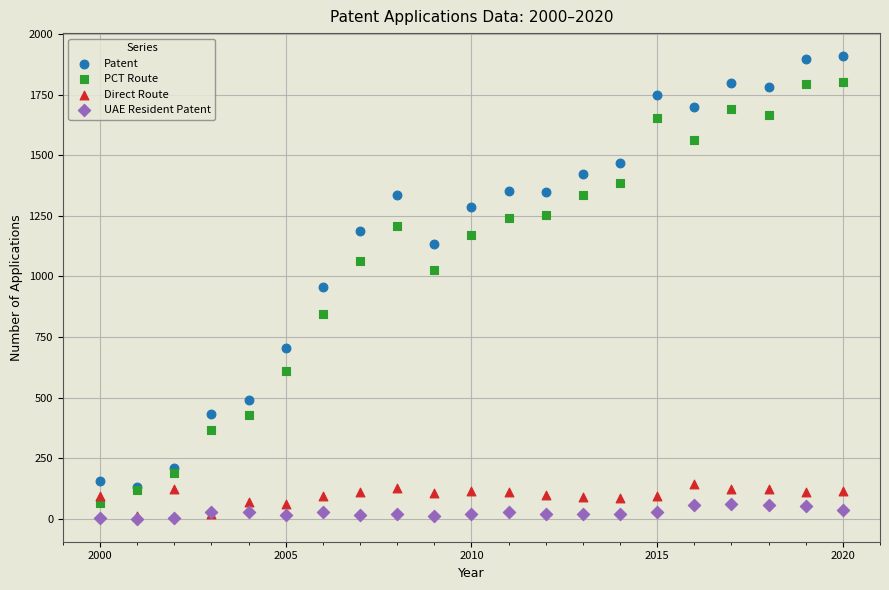

What are all the series names shown in the legend?

Patent, PCT Route, Direct Route, UAE Resident Patent